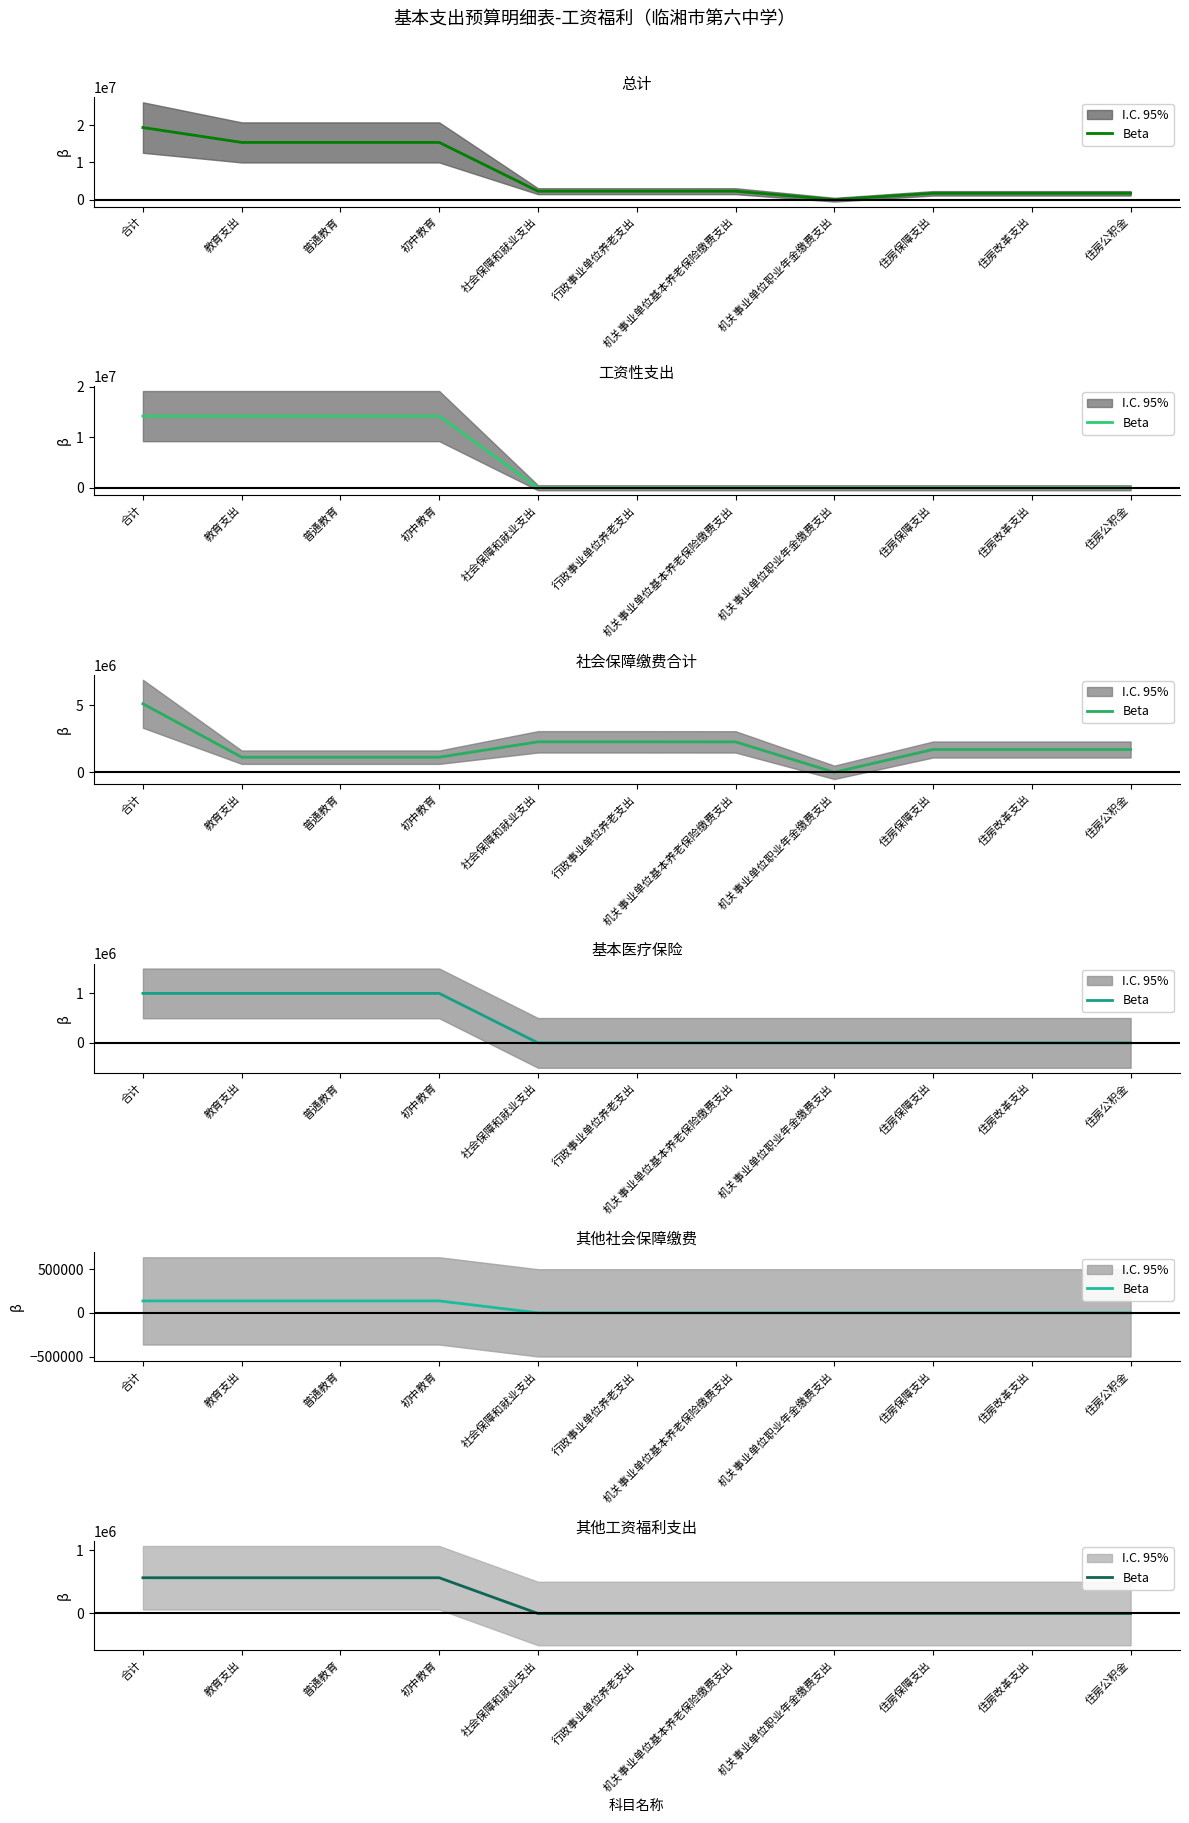

Read the value at 教育支出.

563024.9